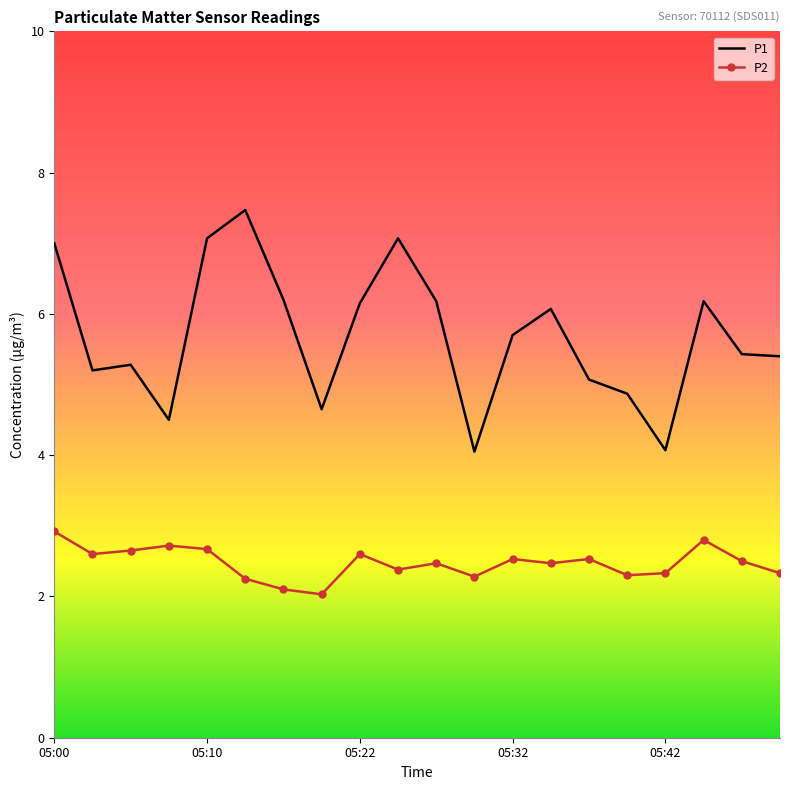

What is the average value of the P2 series?

2.5